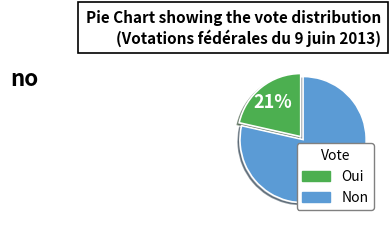

Which has a higher value, Oui or Non?

Non